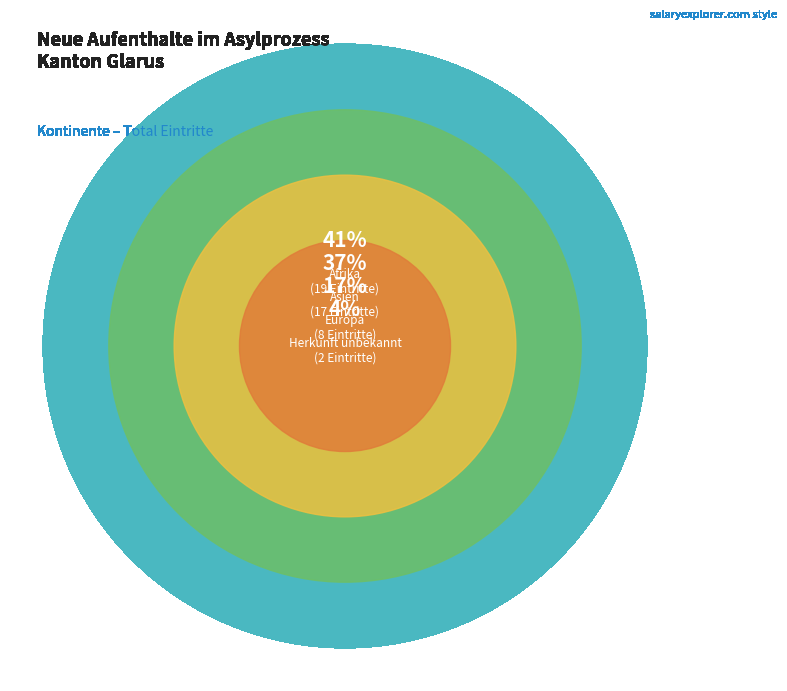

Is Afrika the majority of the pie?

No